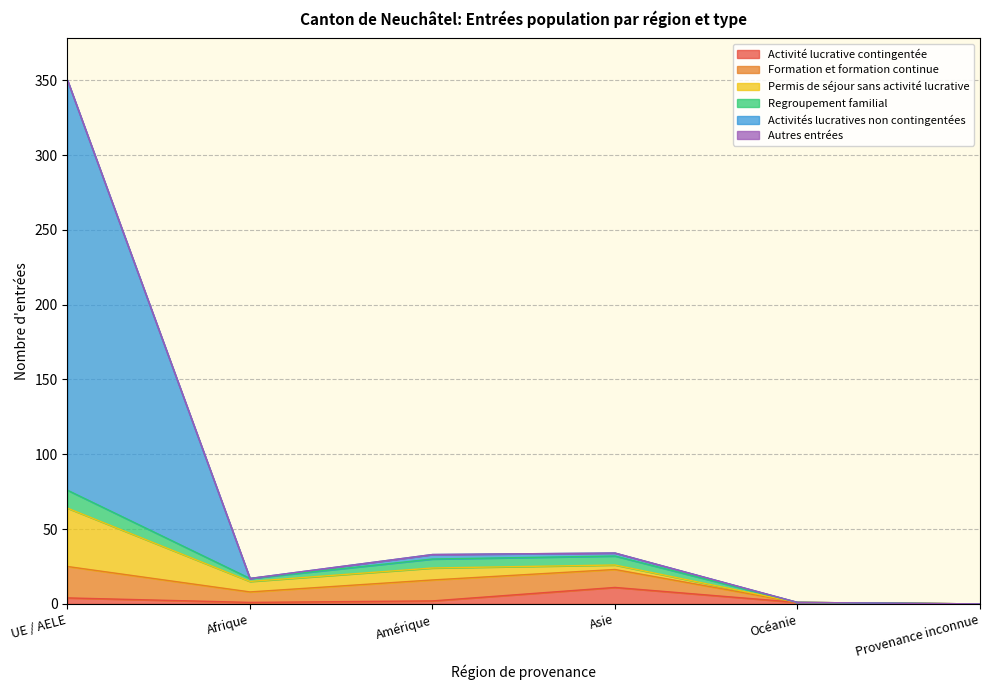

Which category has the highest value across all series?

UE / AELE